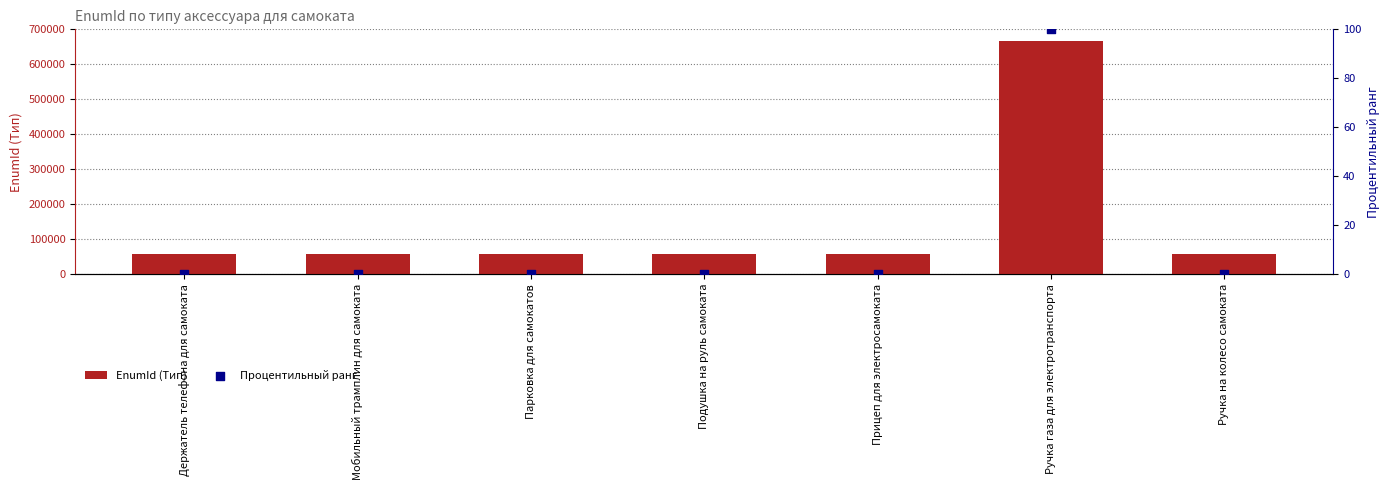

What are all the series names shown in the legend?

EnumId (Тип), Процентильный ранг